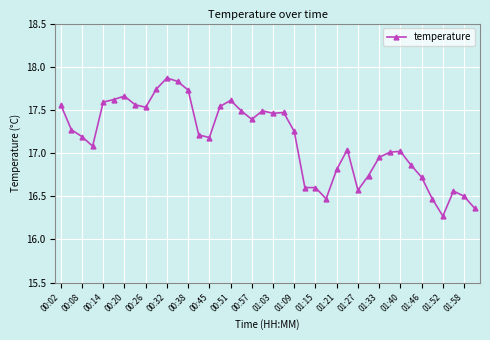

What is the difference between the maximum and minimum values?

1.6